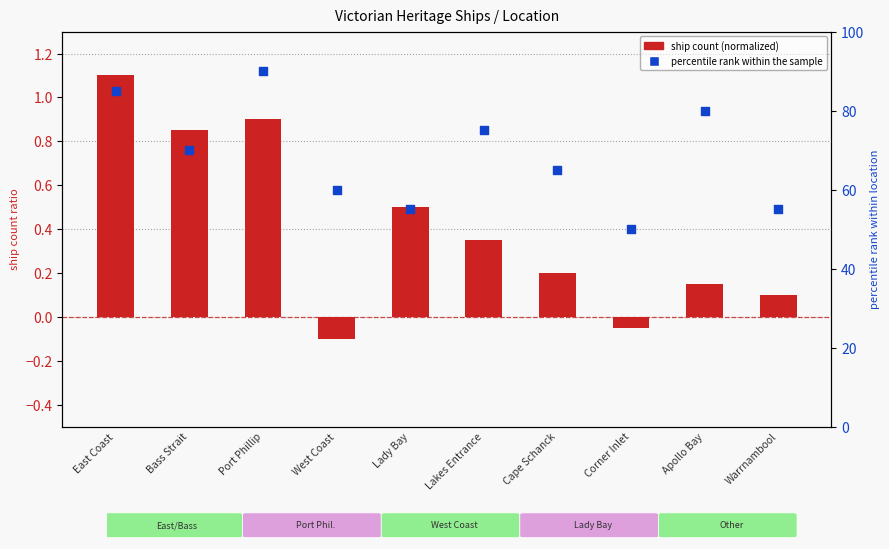

At how many categories does at least one series exceed 37?

10